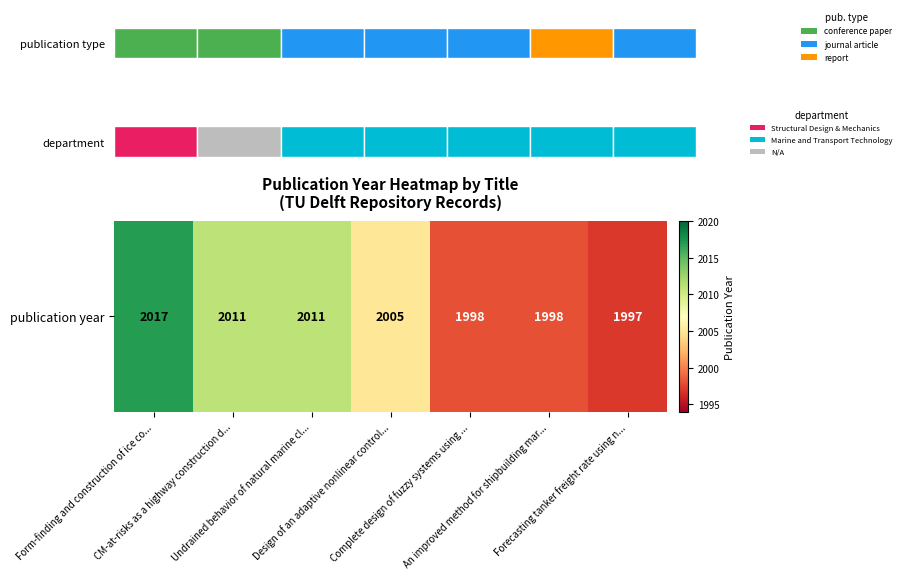

List the labels in order of value, largest first.

Form-finding and construction of ice co..., CM-at-risks as a highway construction d..., Undrained behavior of natural marine cl..., Design of an adaptive nonlinear control..., Complete design of fuzzy systems using ..., An improved method for shipbuilding mar..., Forecasting tanker freight rate using n...